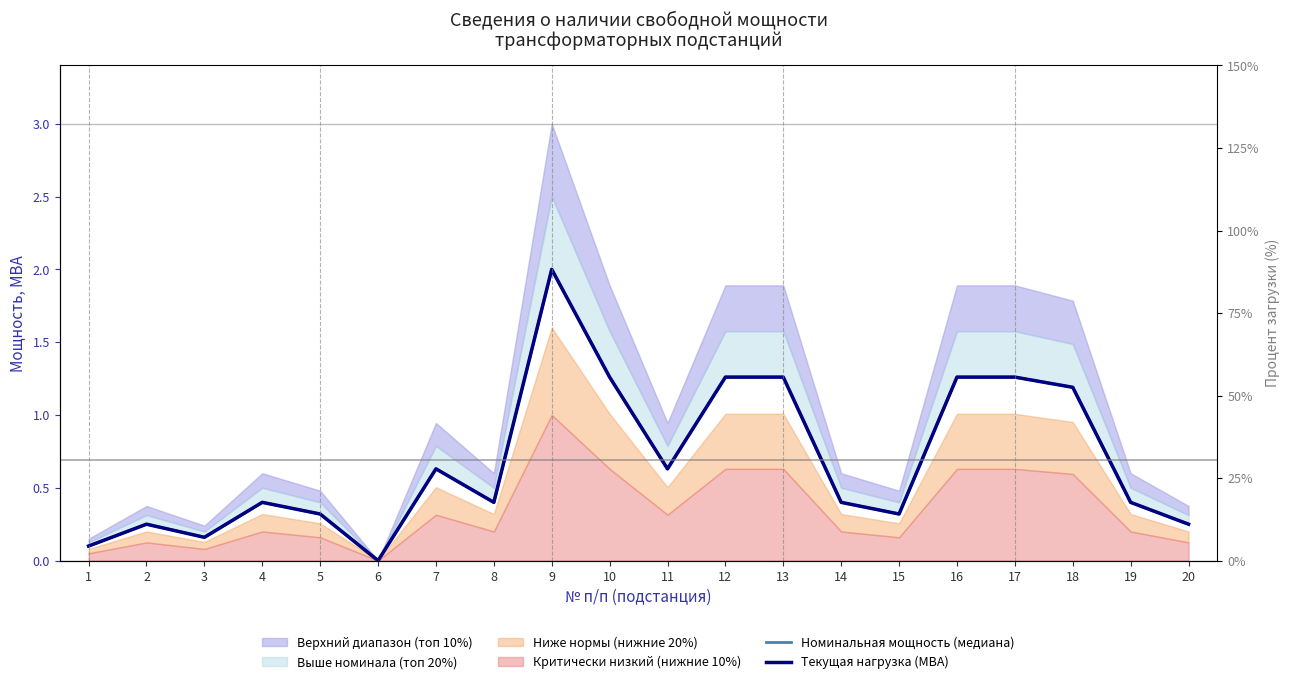

At which label does Текущая нагрузка (МВА) reach its minimum?

6